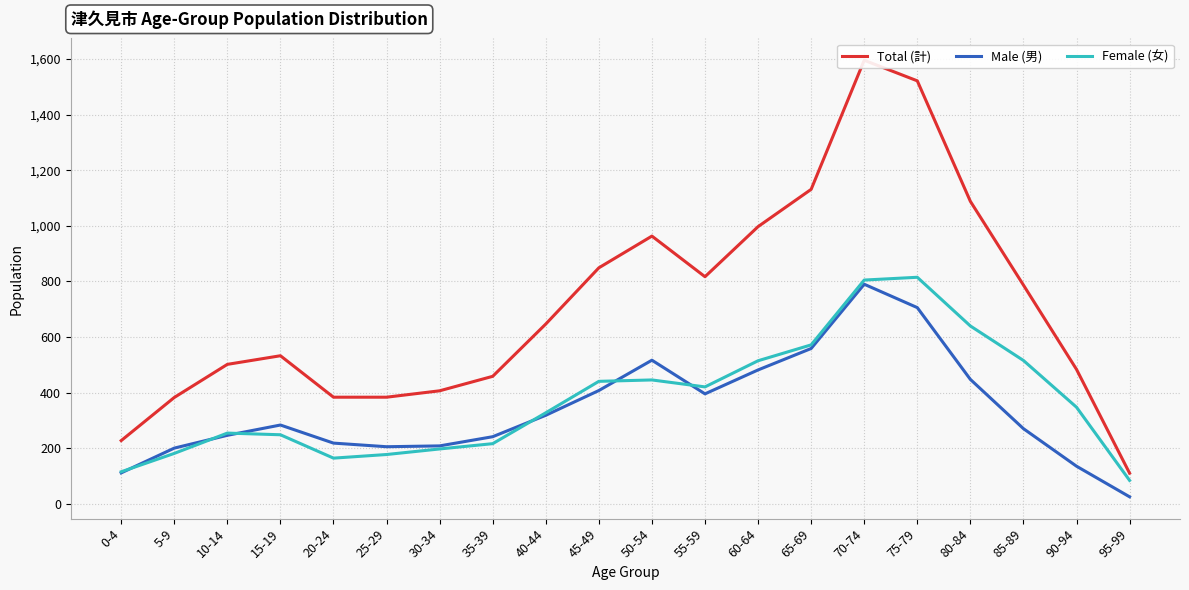

In Male (男), how many points are lower than both neighbors (excluding endpoints)?

2